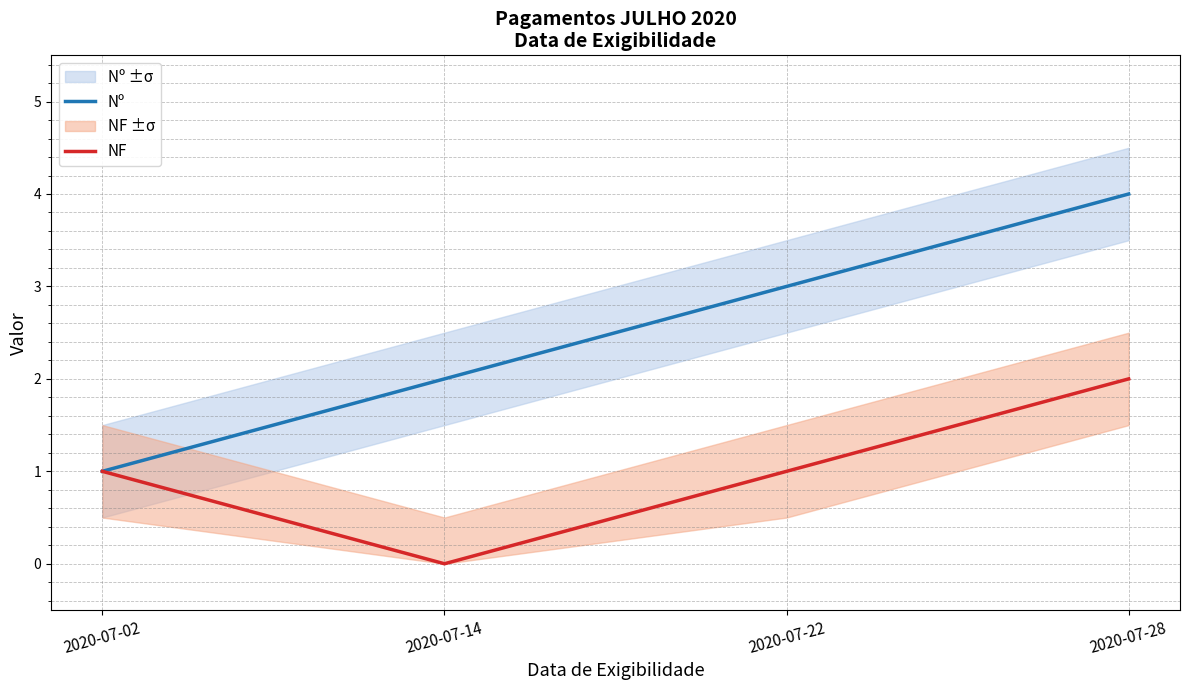

Count the NF values in the range 1 to 2.

3